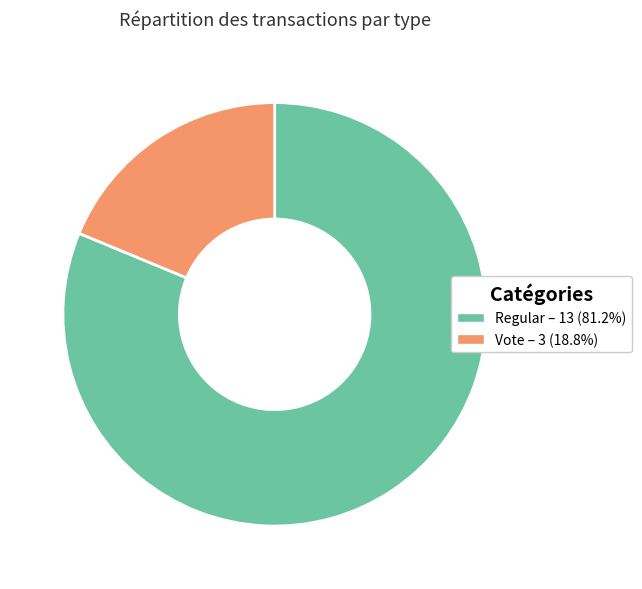

Approximately how many times larger is the value at Regular – 13 (81.2%) compared to Vote – 3 (18.8%)?

4.3